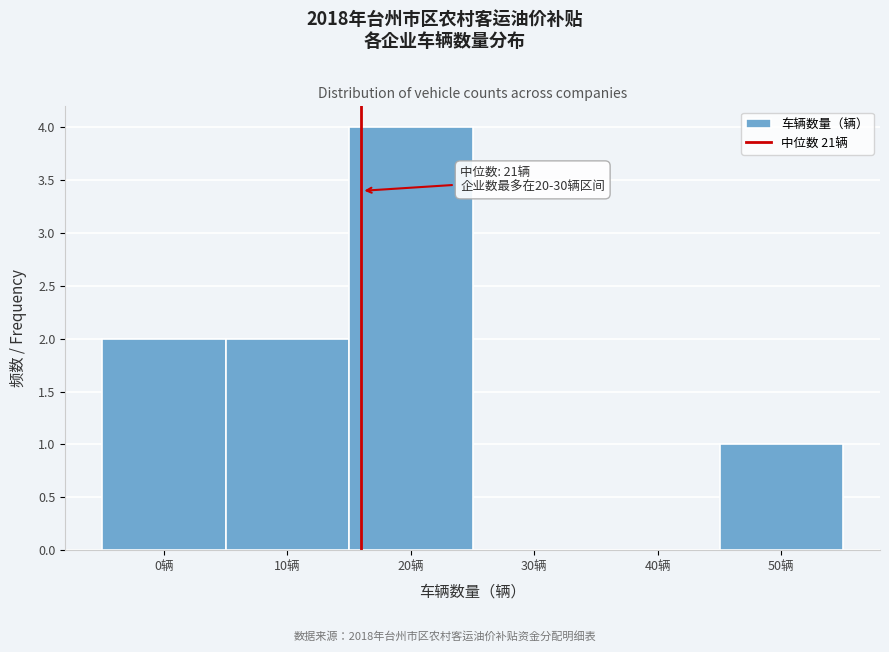

Reading left to right, what are all the values shown in this chart?

0辆=2	10辆=2	20辆=4	30辆=0	40辆=0	50辆=1